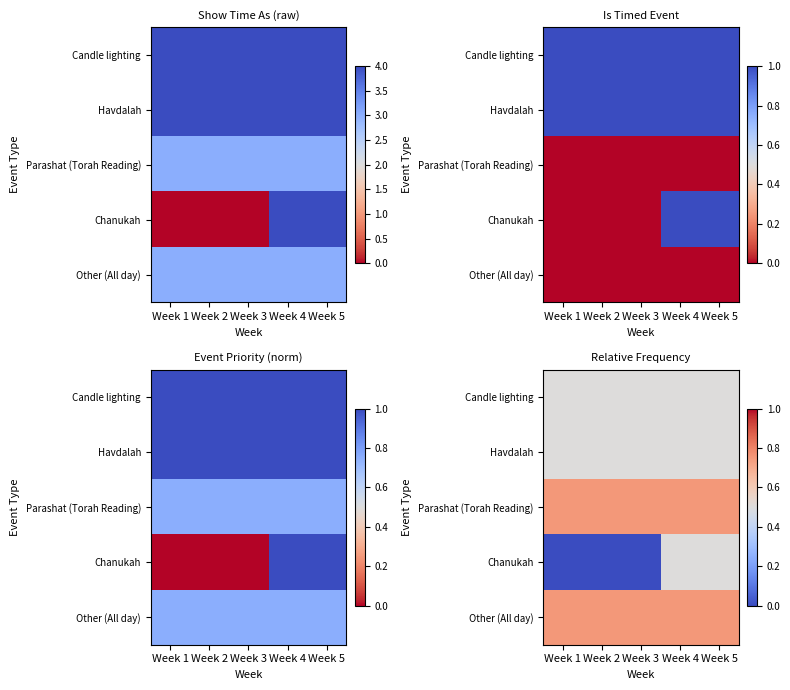

At which category is the sum across all series the highest?

Week 4